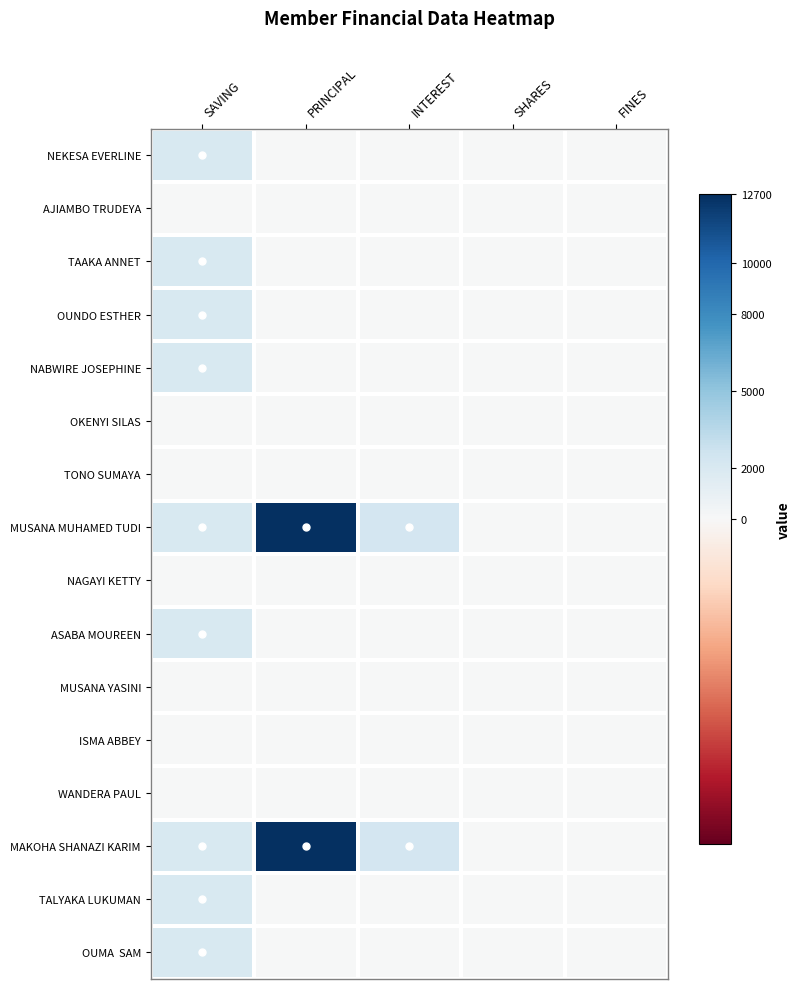

Which series has the widest spread of values?

MUSANA MUHAMED TUDI